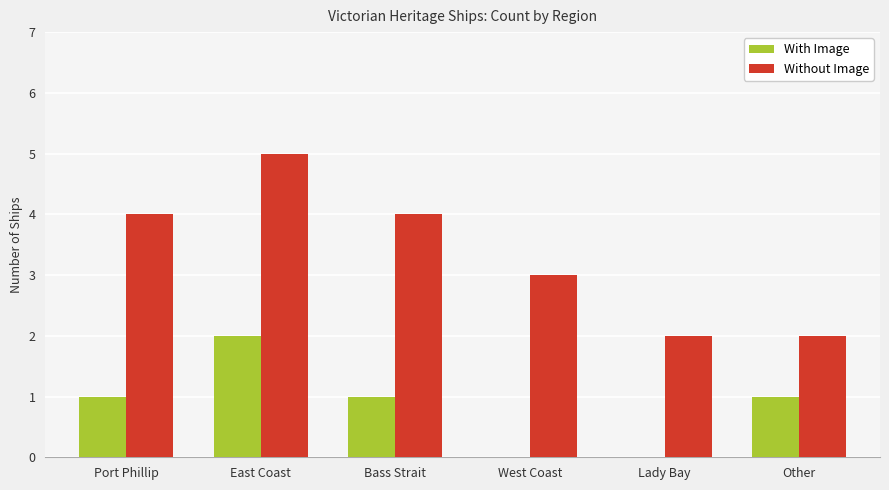

Reading left to right, list all the values displayed in this chart.

With Image: 1	2	1	0	0	1
Without Image: 4	5	4	3	2	2